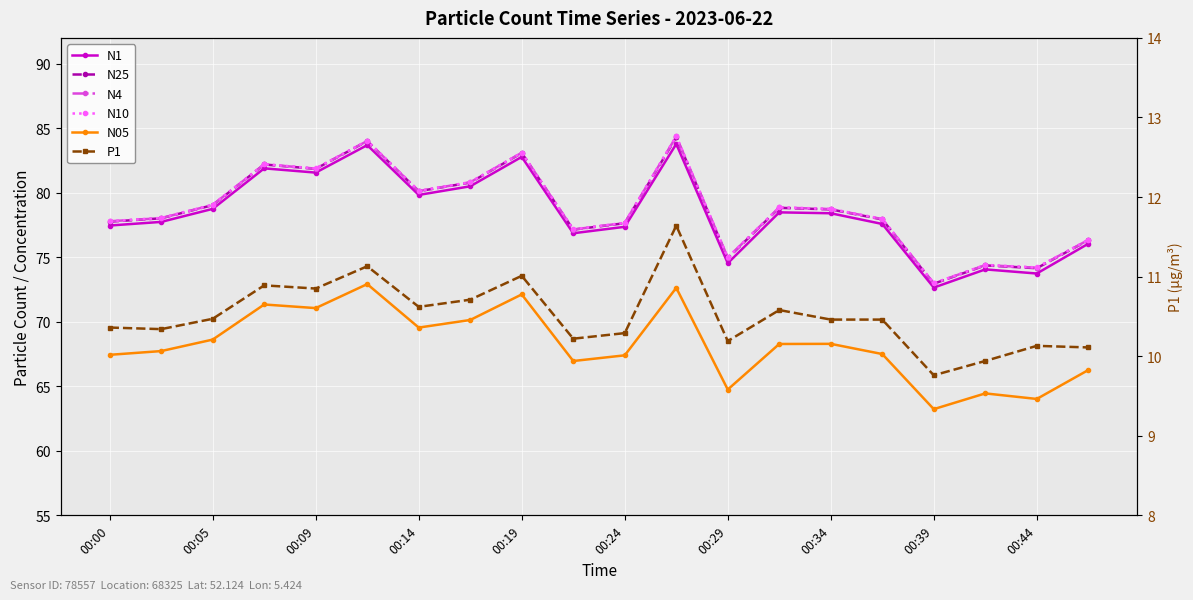

True or false: P1 has a value of 16.8 at 00:24.

False